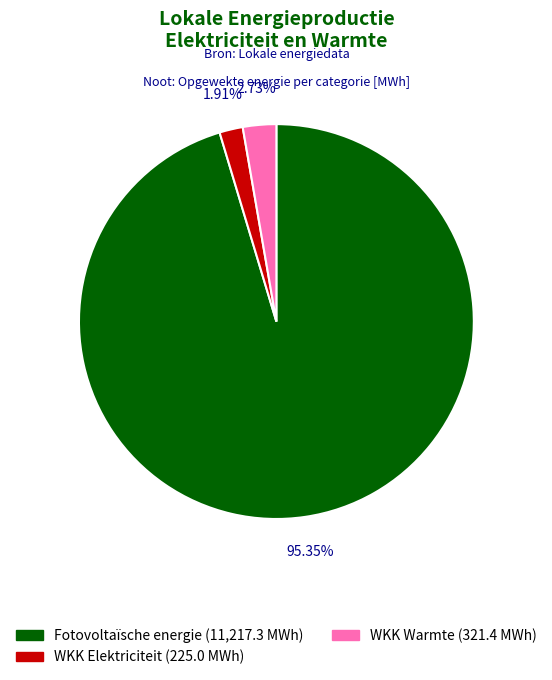

Rank the categories by value from lowest to highest.

WKK Elektriciteit (225.0 MWh), WKK Warmte (321.4 MWh), Fotovoltaïsche energie (11,217.3 MWh)